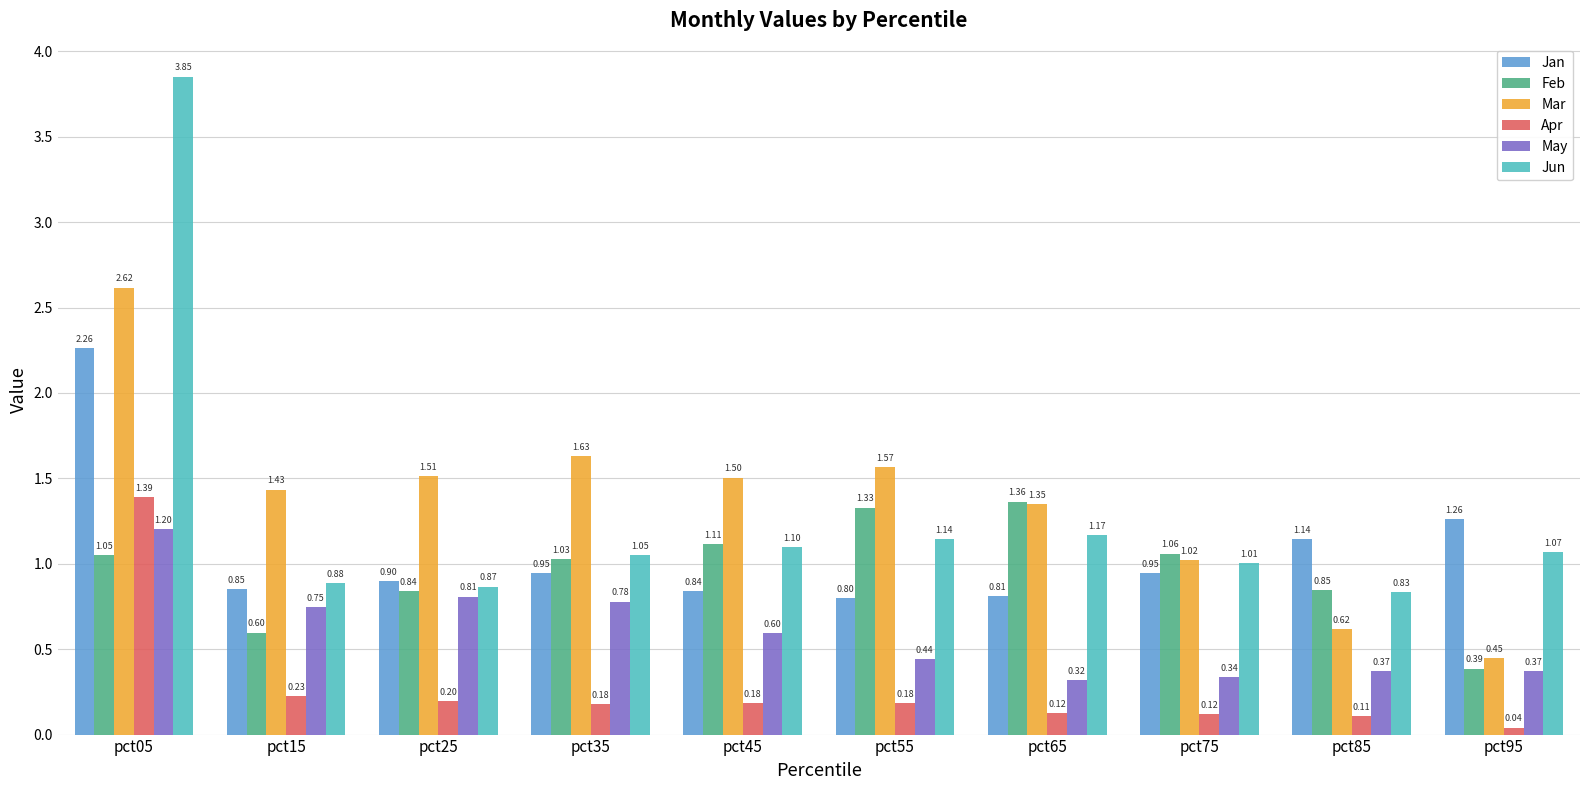

At which category is the sum across all series the highest?

pct05